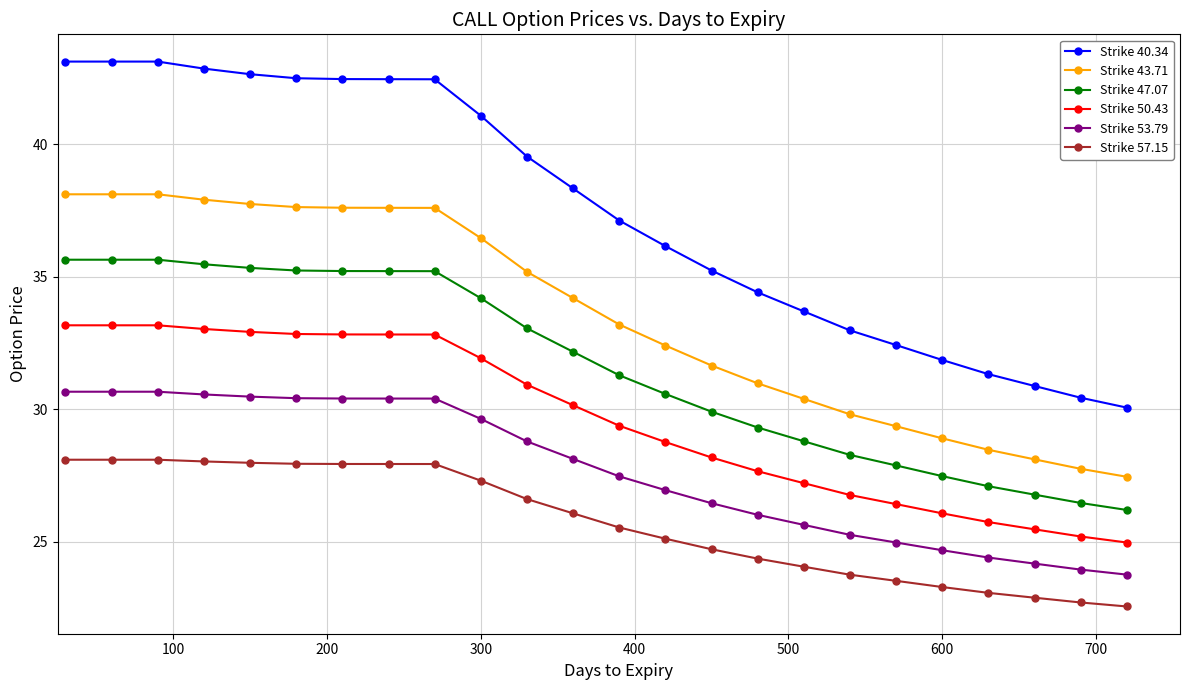

What is the difference between the maximum and minimum values in the Strike 40.34 series?

13.1